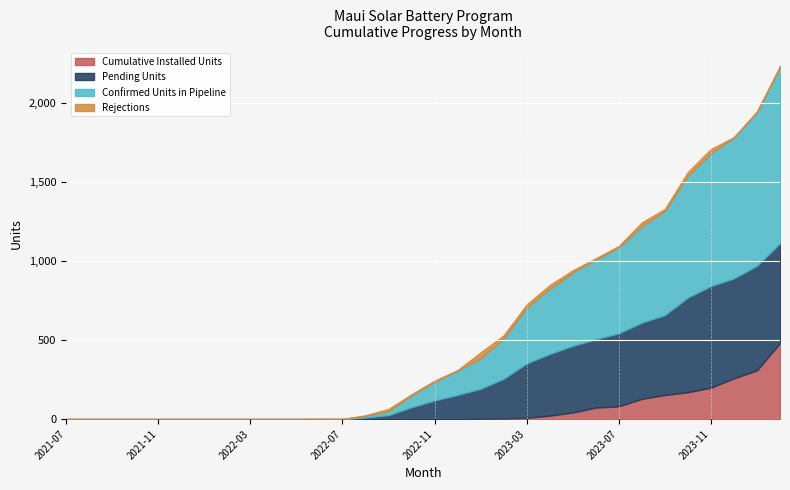

Reading left to right, what are all the values shown in this chart?

Cumulative Installed Units: 0	0	0	0	0	0	0	0	0	0	0	0	0	0	0	0	0	0	3	4	8	22	42	73	81	128	153	170	199	258	308	481
Pending Units: 0	0	0	0	0	0	0	0	0	0	0	0	0	10	25	75	118	153	189	251	344	390	421	432	462	482	505	599	642	632	662	631
Confirmed Units in Pipeline: 0	0	0	0	0	0	0	0	0	0	0	0	0	10	25	75	118	153	192	255	352	412	463	505	543	610	658	769	841	890	970	1112
Rejections: 0	0	0	0	0	0	0	0	0	0	0	2	1	4	14	7	7	4	38	20	21	24	15	7	9	24	13	25	26	3	6	9